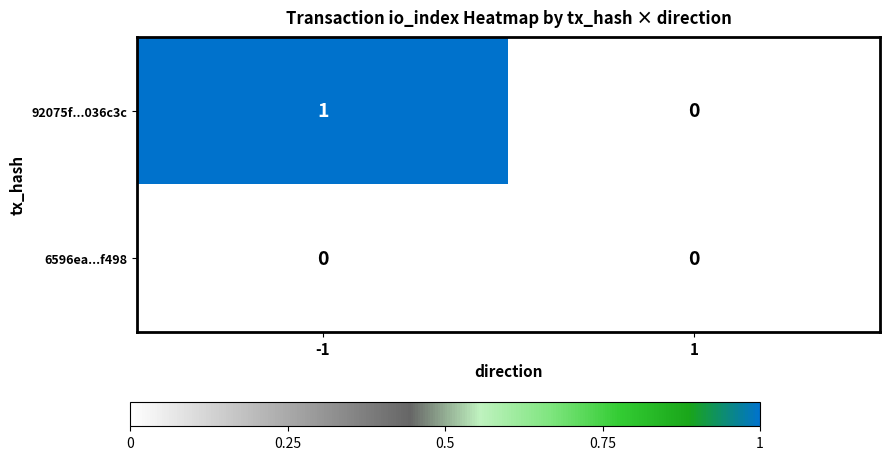

Rank the series by their average value, from highest to lowest.

92075f...036c3c, 6596ea...f498